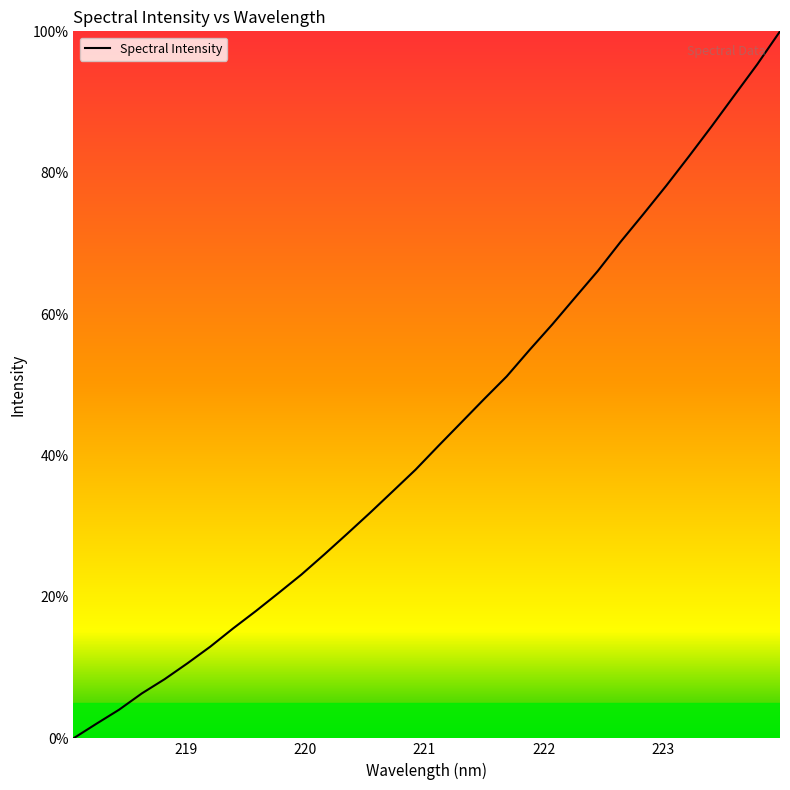

What is the maximum value shown in the chart?

100.0